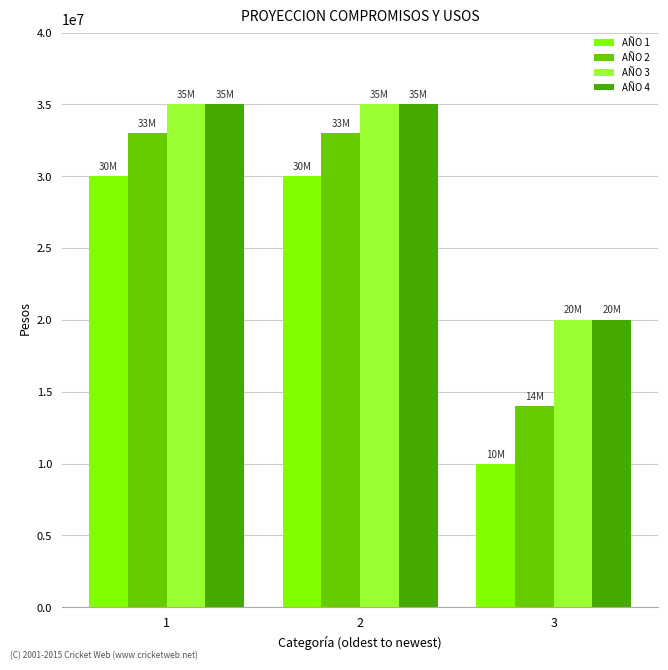

What is the sum of the AÑO 1 values at 3 and 1?

40000000